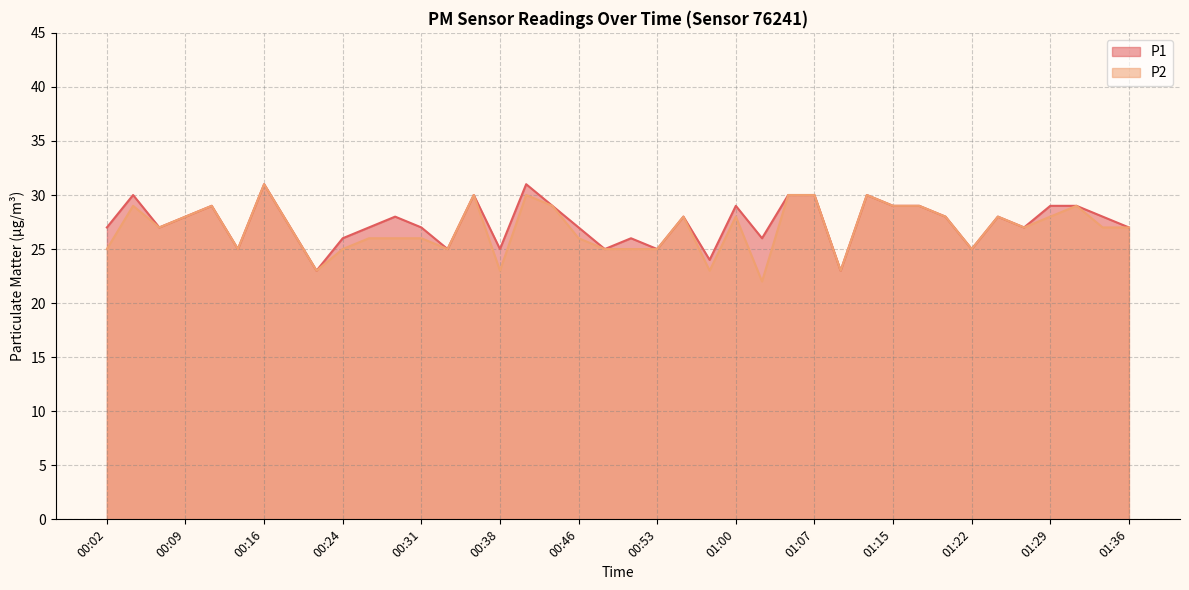

Where is P1 nearest to the value 27?

00:02